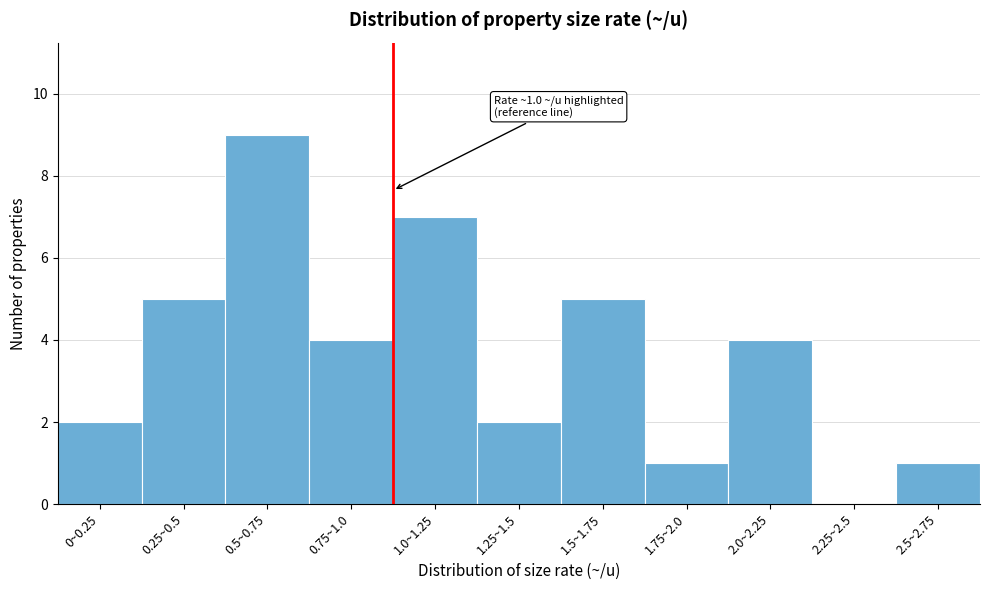

Reading left to right, list all the values displayed in this chart.

0~0.25=2	0.25~0.5=5	0.5~0.75=9	0.75~1.0=4	1.0~1.25=7	1.25~1.5=2	1.5~1.75=5	1.75~2.0=1	2.0~2.25=4	2.25~2.5=0	2.5~2.75=1